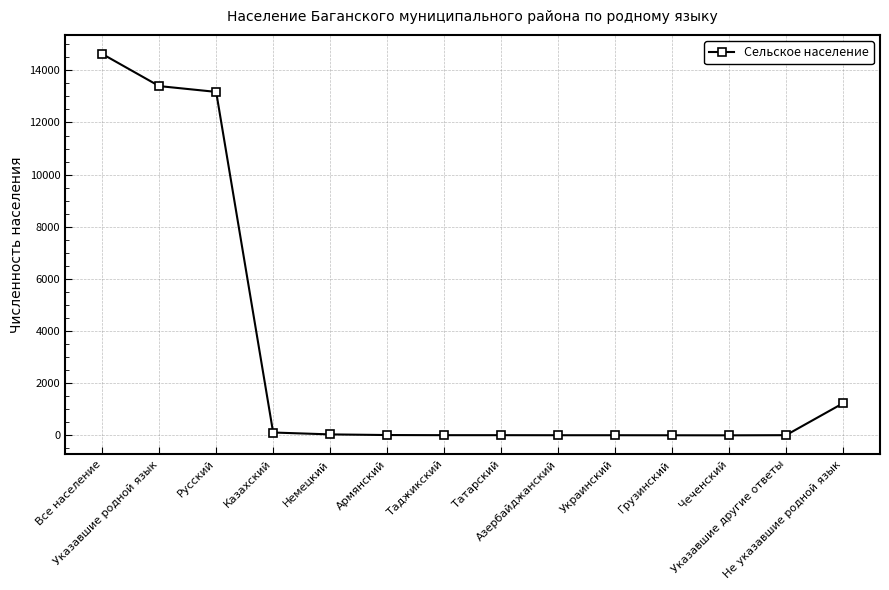

What position from the left is Татарский?

8